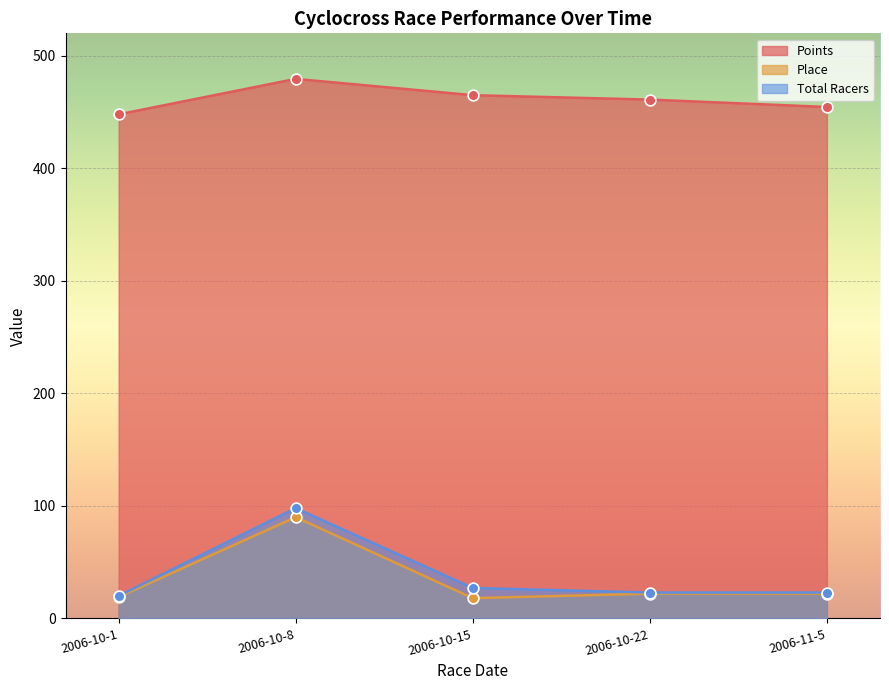

Which series has the largest total across all categories?

Points